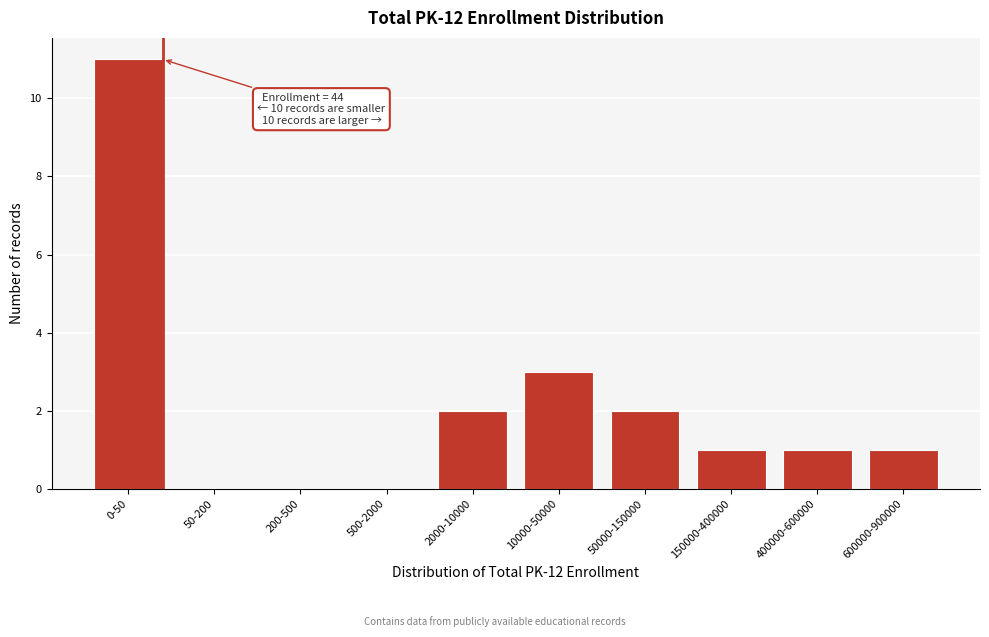

Reading left to right, what are all the values shown in this chart?

0-50=11	50-200=0	200-500=0	500-2000=0	2000-10000=2	10000-50000=3	50000-150000=2	150000-400000=1	400000-600000=1	600000-900000=1